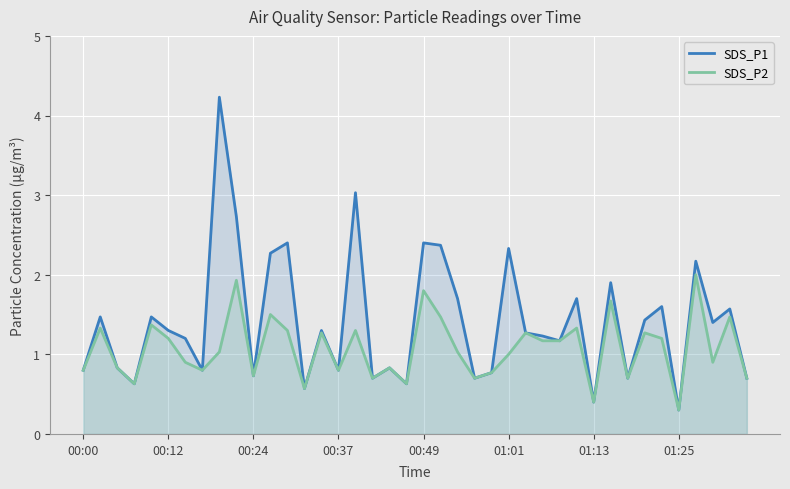

Rank the series by their average value, from highest to lowest.

SDS_P1, SDS_P2